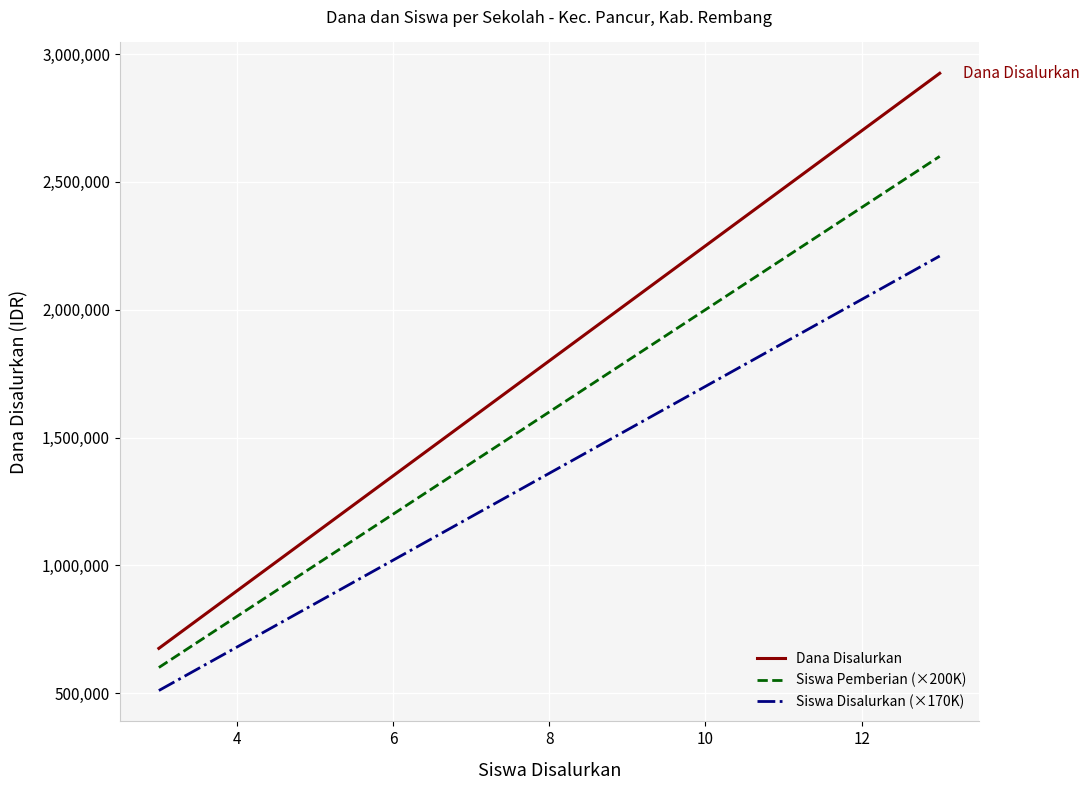

Reading right to left, extract all data points from this chart.

Dana Disalurkan: 2925000	2925000	2925000	2250000	2250000	2025000	1800000	1575000	1575000	1575000	1575000	1575000	1125000	675000	675000	675000
Siswa Pemberian (×200K): 2600000	2600000	2600000	2000000	2000000	1800000	1600000	1400000	1400000	1400000	1400000	1400000	1000000	600000	600000	600000
Siswa Disalurkan (×170K): 2210000	2210000	2210000	1700000	1700000	1530000	1360000	1190000	1190000	1190000	1190000	1190000	850000	510000	510000	510000